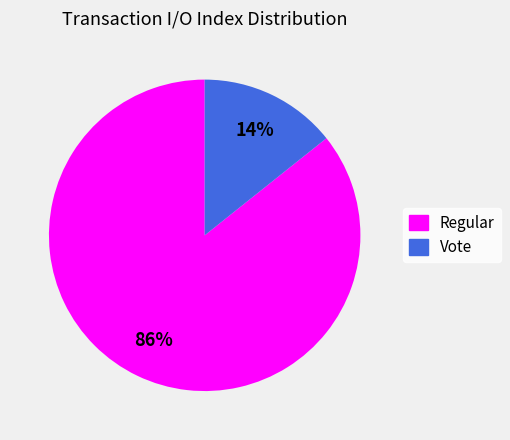

The Vote slice represents 29% of the pie. True or false?

False